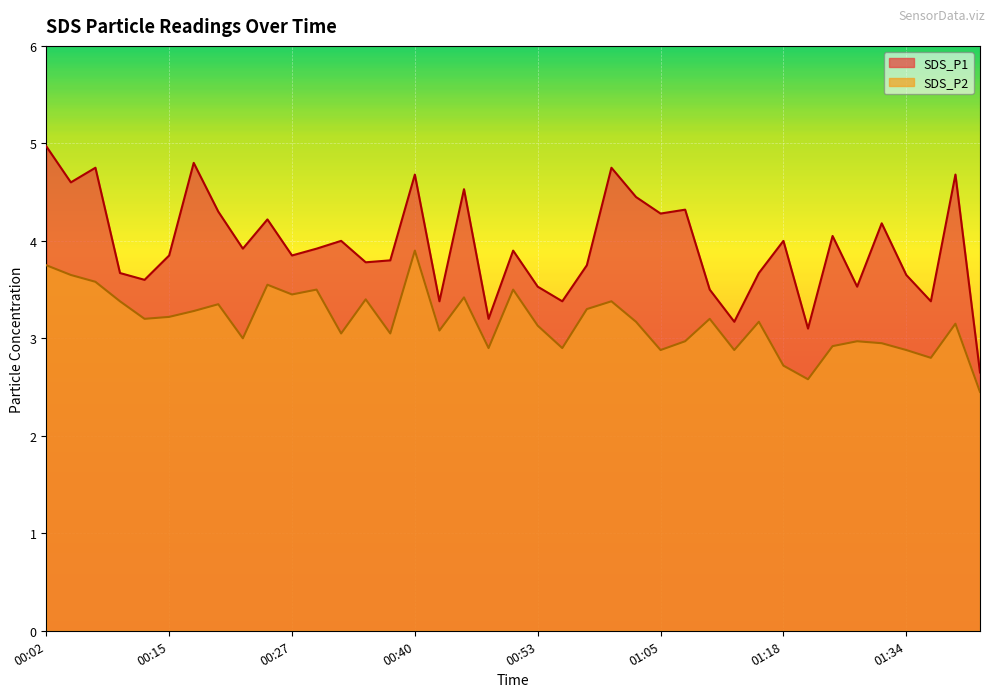

At which category is the sum across all series the highest?

00:02